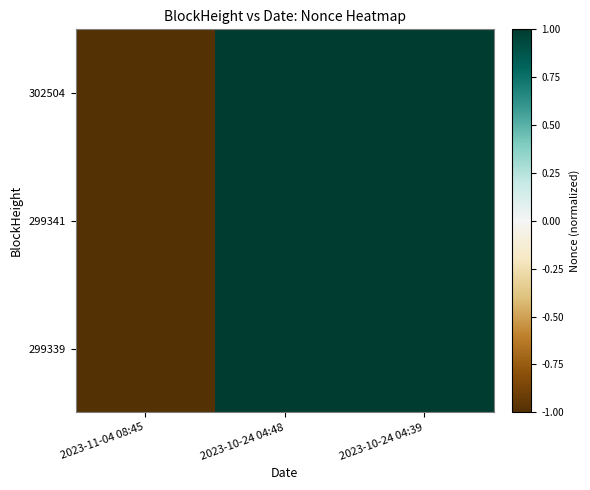

Reading left to right, extract all data points from this chart.

302504: 2023-11-04 08:45=-1.0	2023-10-24 04:48=1.0	2023-10-24 04:39=1.0
299341: 2023-11-04 08:45=-1.0	2023-10-24 04:48=1.0	2023-10-24 04:39=1.0
299339: 2023-11-04 08:45=-1.0	2023-10-24 04:48=1.0	2023-10-24 04:39=1.0